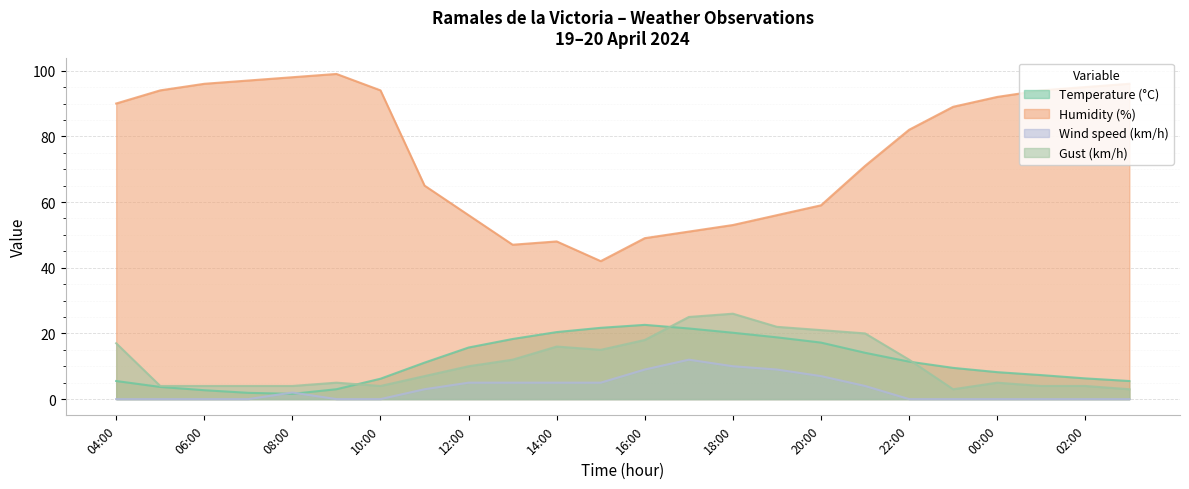

How many times do Temperature (°C) and Wind speed (km/h) cross each other?

2